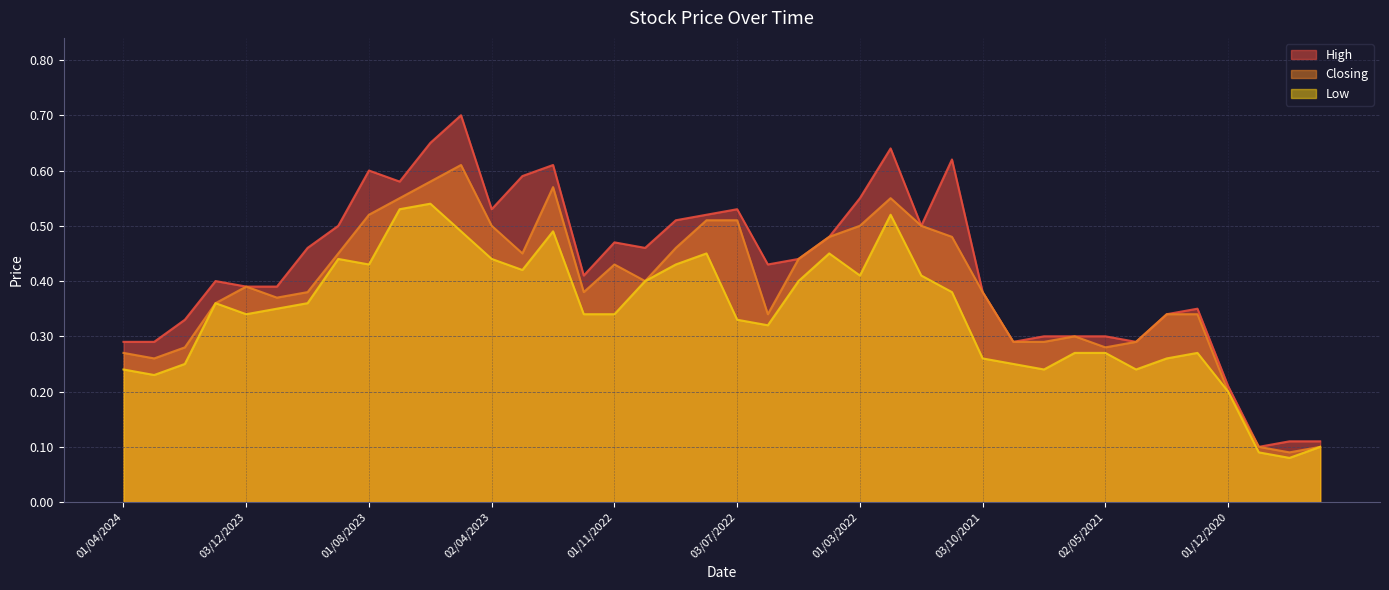

How many lines are shown in the chart?

3